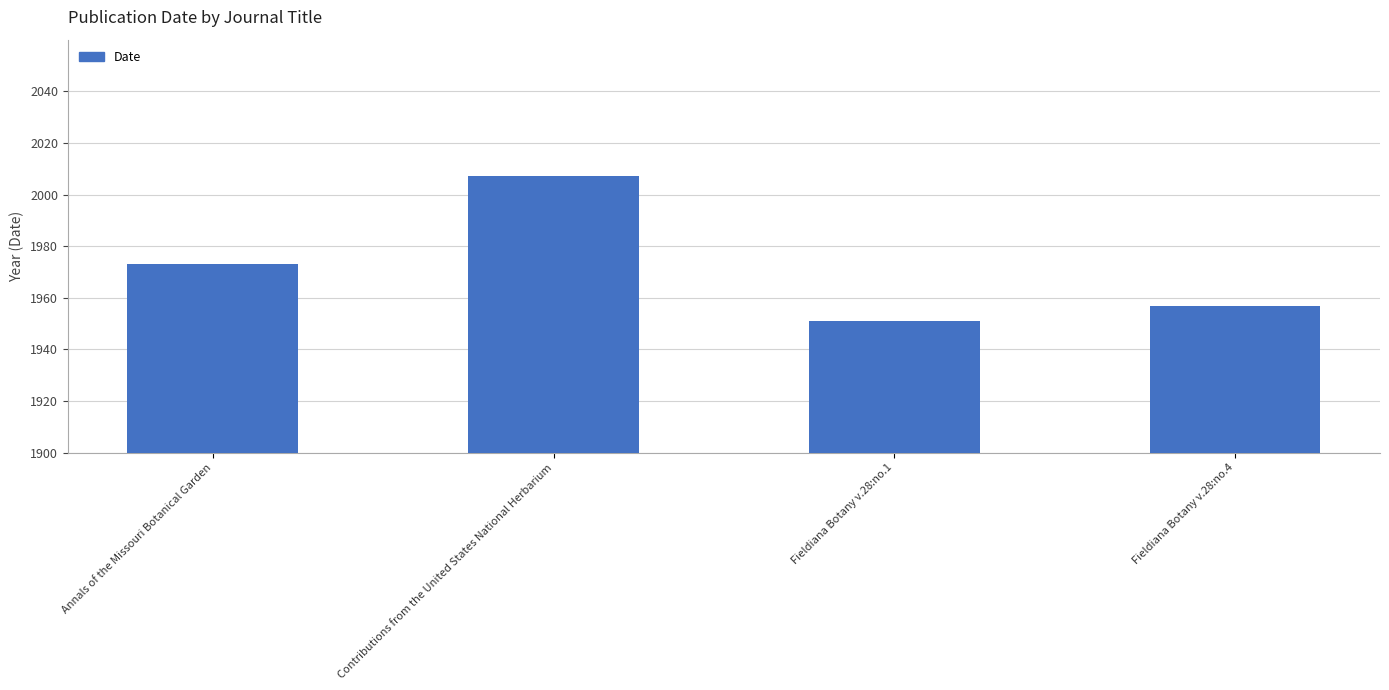

Rank the categories by value from lowest to highest.

Fieldiana Botany v.28:no.1, Fieldiana Botany v.28:no.4, Annals of the Missouri Botanical Garden, Contributions from the United States National Herbarium